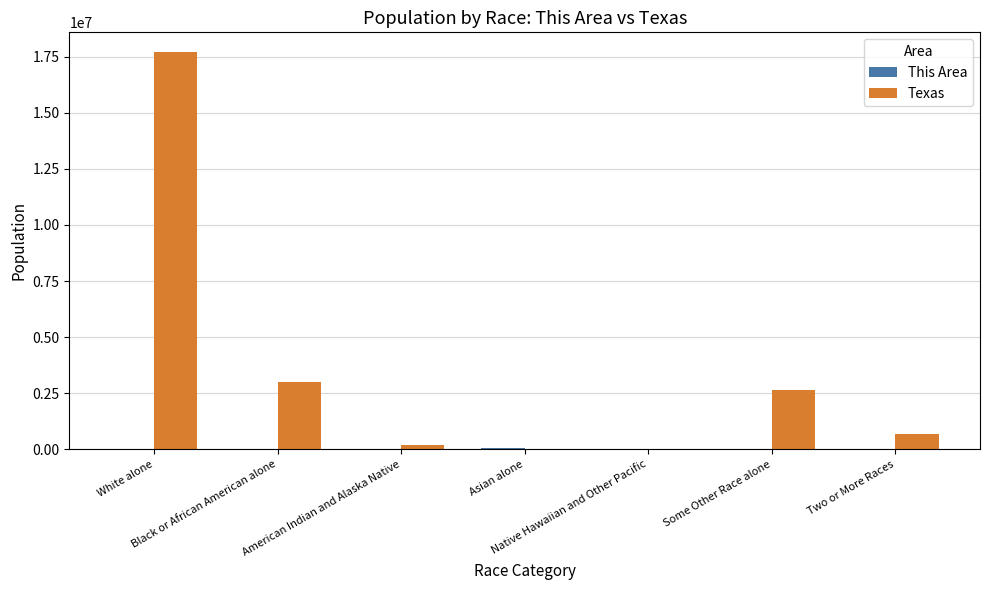

What is the sum of all Texas values?

24181561